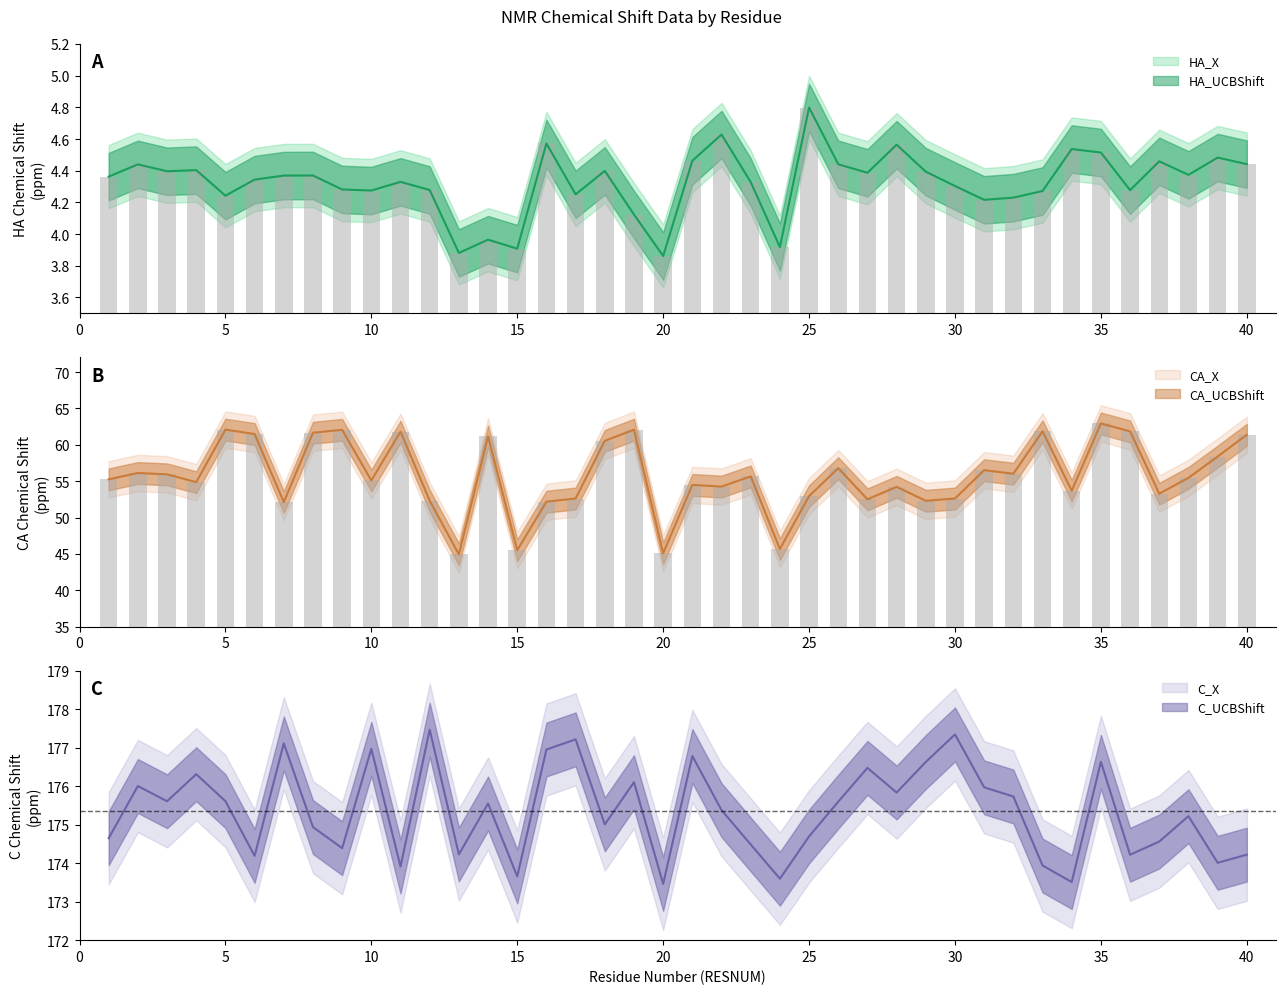

Reading left to right, what are all the values shown in this chart?

HA_X: 4.4	4.4	4.4	4.4	4.2	4.3	4.4	4.4	4.3	4.3	4.3	4.3	3.9	4.0	3.9	4.6	4.3	4.4	4.1	3.9	4.5	4.6	4.3	3.9	4.8	4.4	4.4	4.6	4.4	4.3	4.2	4.2	4.3	4.5	4.5	4.3	4.5	4.4	4.5	4.4
HA_UCBShift: 4.4	4.4	4.4	4.4	4.2	4.3	4.4	4.4	4.3	4.3	4.3	4.3	3.9	4.0	3.9	4.6	4.3	4.4	4.1	3.9	4.5	4.6	4.3	3.9	4.8	4.4	4.4	4.6	4.4	4.3	4.2	4.2	4.3	4.5	4.5	4.3	4.5	4.4	4.5	4.4
CA_X: 55.3	56.1	55.9	54.9	62.1	61.5	52.1	61.7	62.1	55.1	61.8	52.3	44.9	61.2	45.5	52.2	52.6	60.5	62.1	45.1	54.5	54.3	55.7	45.7	52.9	56.8	52.5	54.2	52.3	52.6	56.5	56.0	61.9	53.7	62.9	61.8	53.3	55.5	58.4	61.4
CA_UCBShift: 55.3	56.1	55.9	54.9	62.1	61.5	52.1	61.7	62.1	55.1	61.8	52.3	44.9	61.2	45.5	52.2	52.6	60.5	62.1	45.1	54.5	54.3	55.7	45.7	52.9	56.8	52.5	54.2	52.3	52.6	56.5	56.0	61.9	53.7	62.9	61.8	53.3	55.5	58.4	61.4
C_X: 174.7	176.0	175.6	176.3	175.6	174.2	177.1	174.9	174.4	177.0	173.9	177.5	174.2	175.6	173.7	177.0	177.2	175.0	176.1	173.5	176.8	175.4	174.5	173.6	174.7	175.6	176.5	175.8	176.6	177.3	176.0	175.7	173.9	173.5	176.6	174.2	174.6	175.2	174.0	174.2